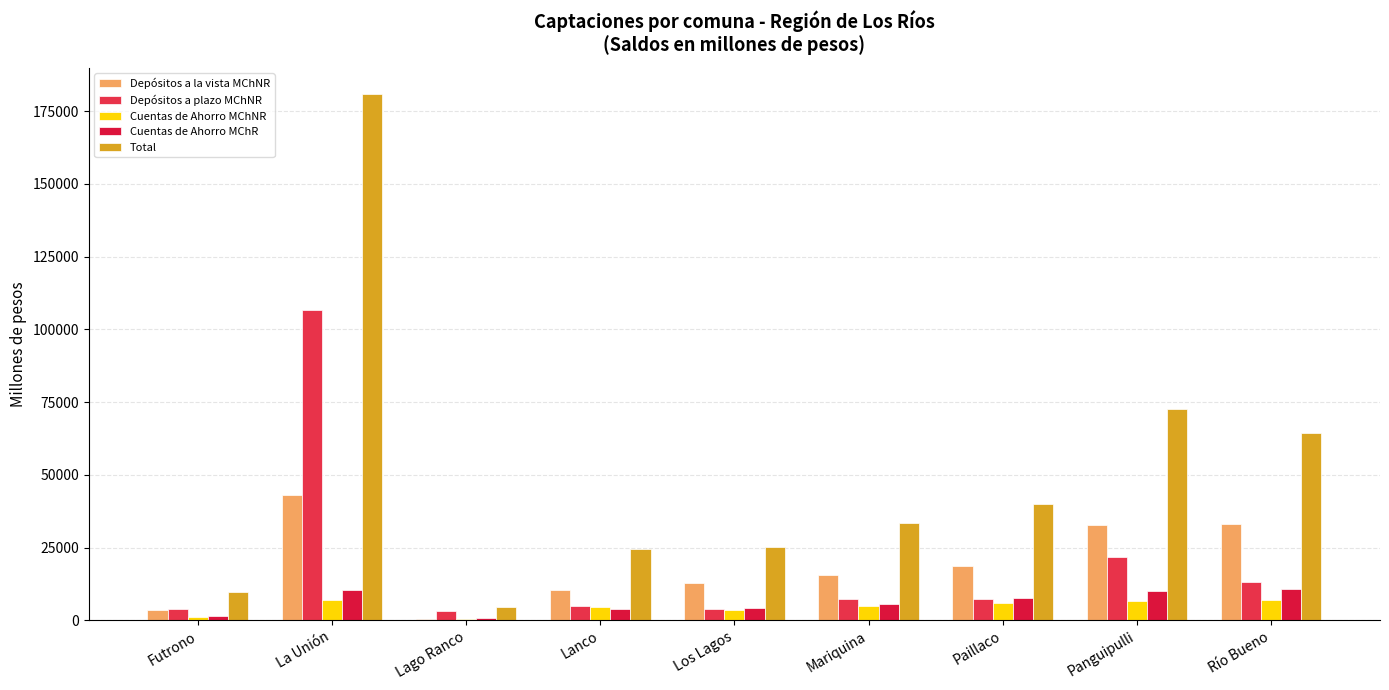

True or false: Total has a value of 55588.5 at La Unión.

False